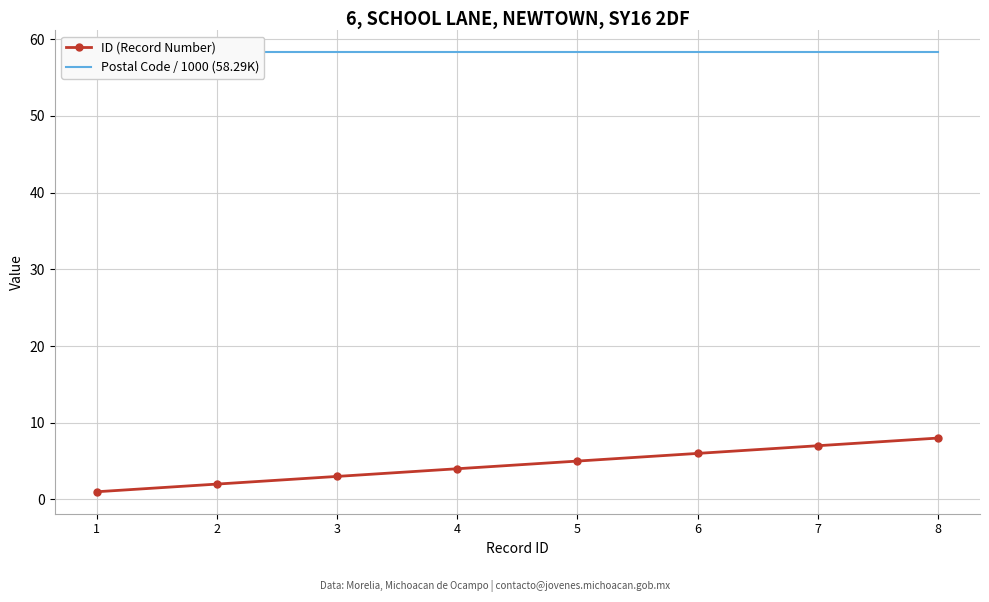

Which has a higher value, 5 or 8?

8